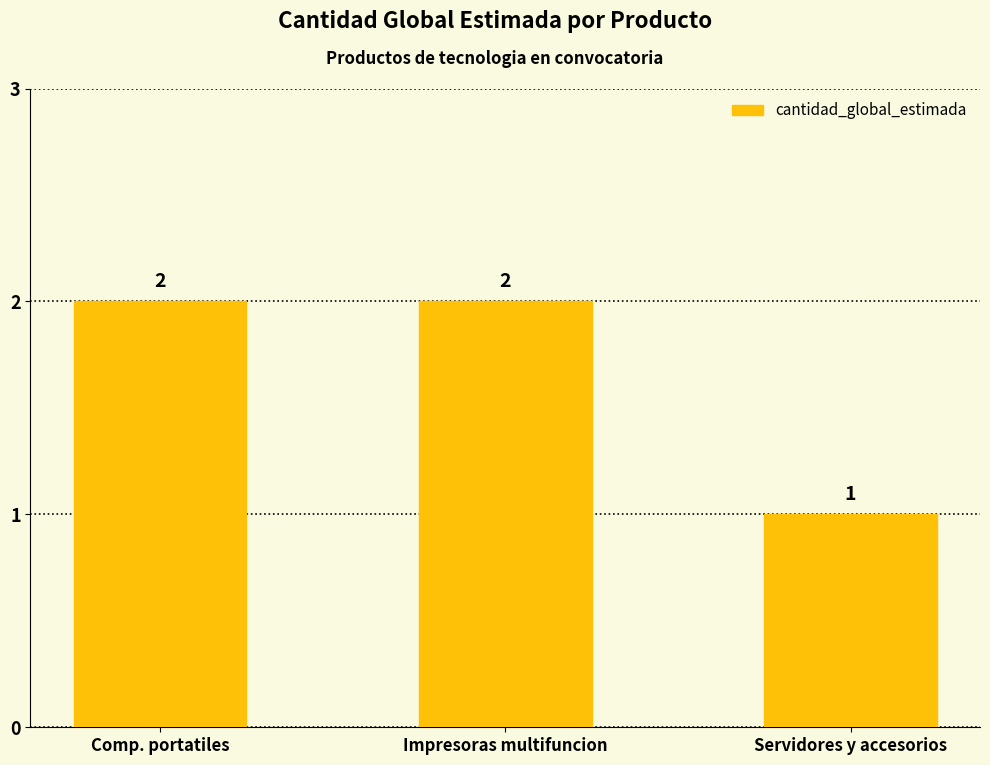

Is it true that the value at Servidores y accesorios is 1?

True